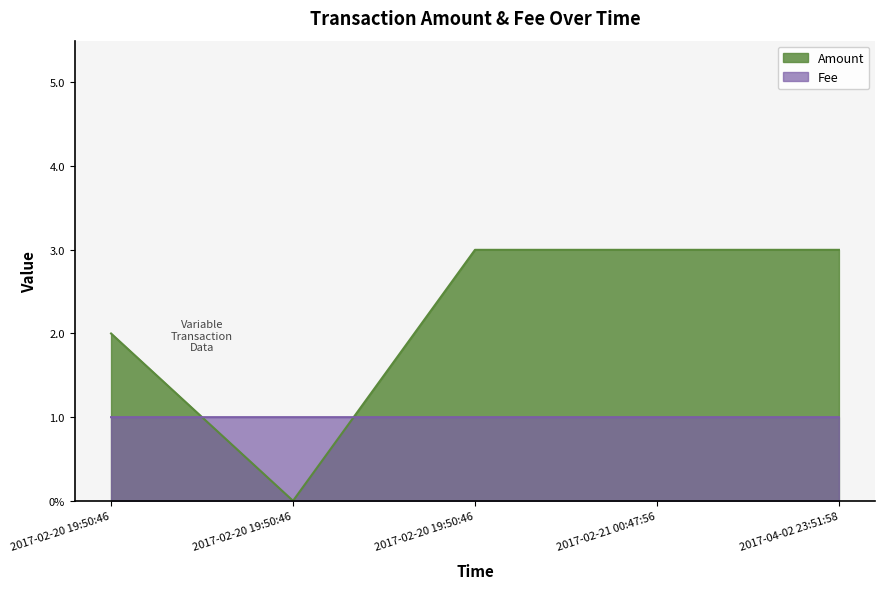

What are all the series names shown in the legend?

Amount, Fee